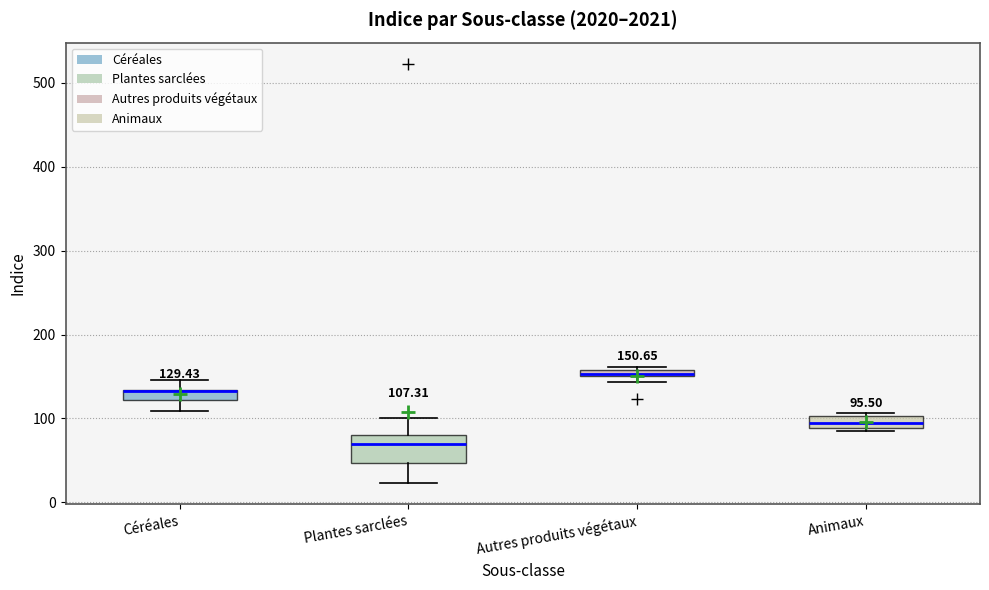

Comparing the boxes themselves (not the whiskers), which one is the tallest?

Plantes sarclées